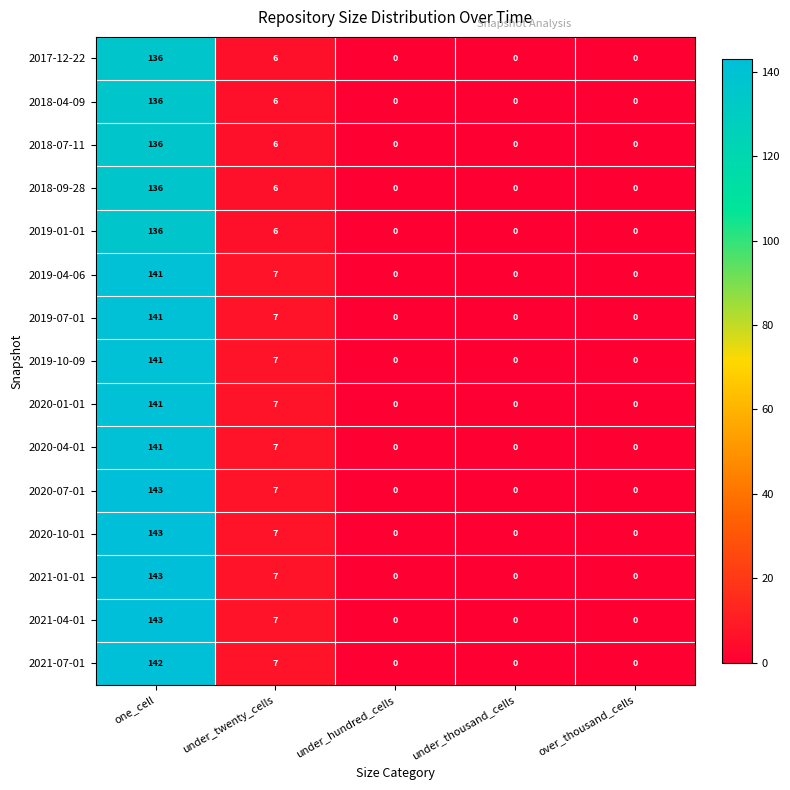

Is it true that 2019-07-01 equals 0 at over_thousand_cells?

True